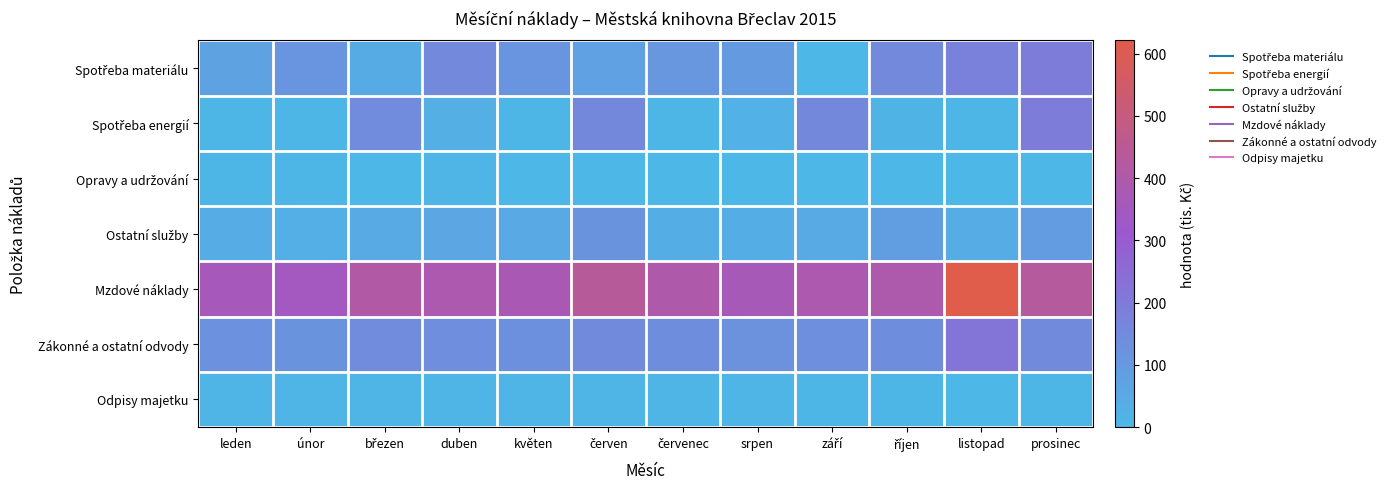

Between duben and červenec, which series saw the biggest shift?

Spotřeba materiálu